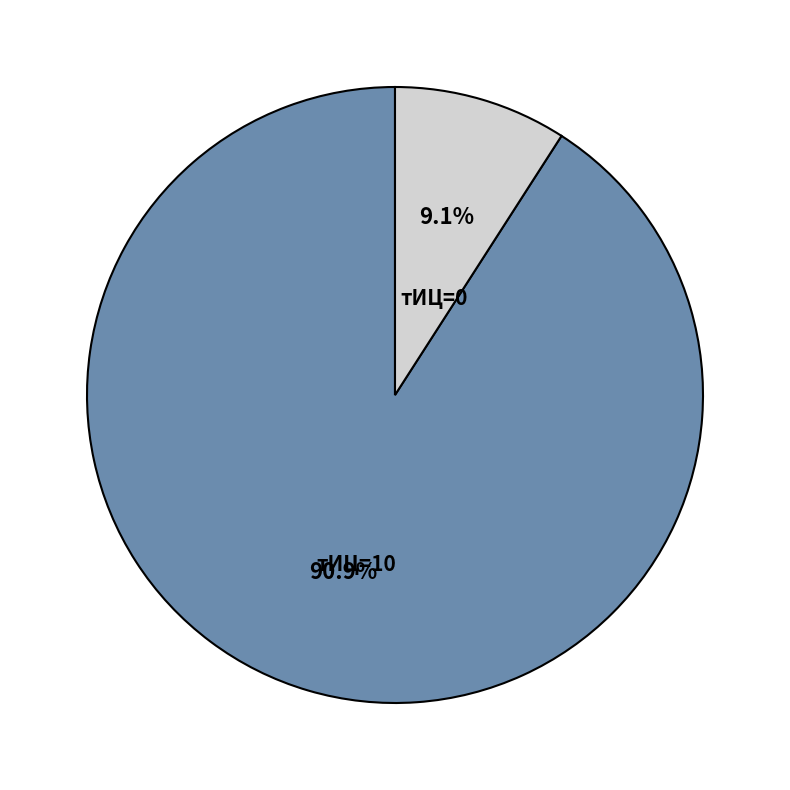

Is there a majority slice in this chart?

Yes